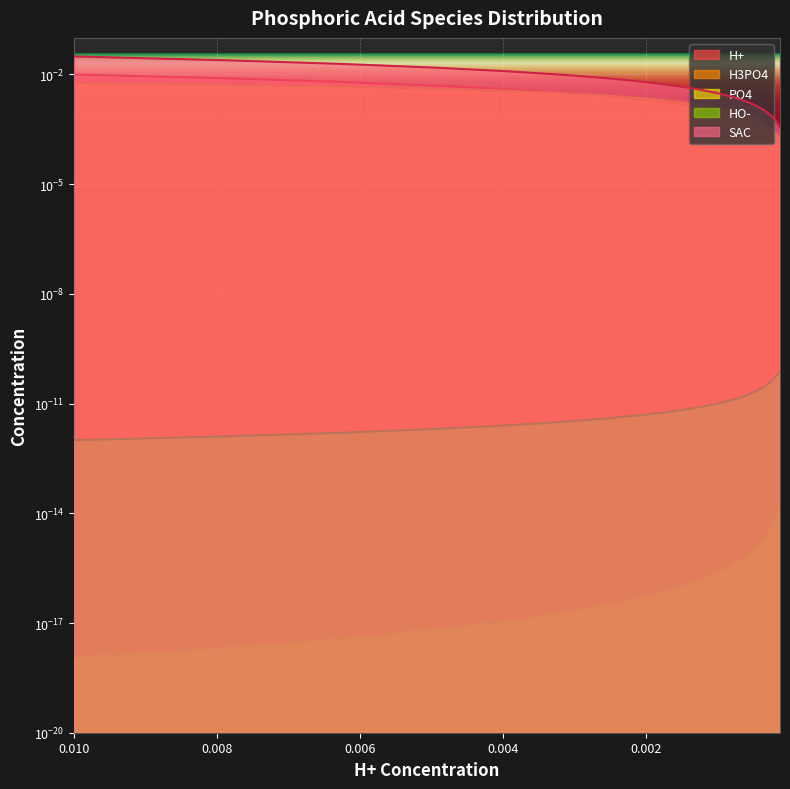

Which series has the widest spread of values?

SAC